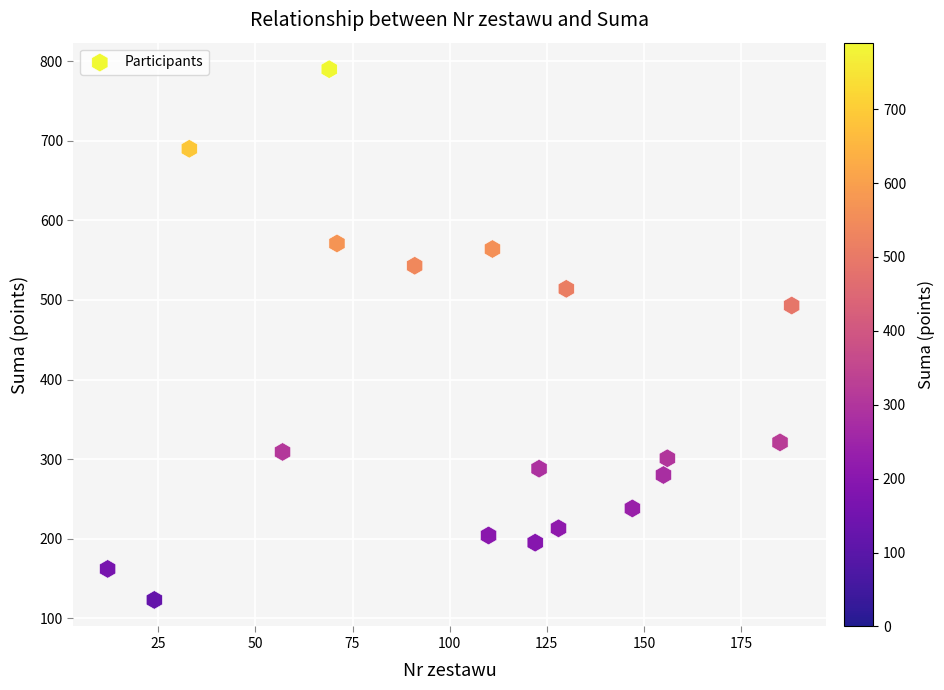

What is the range of Y values (max minus min)?

667